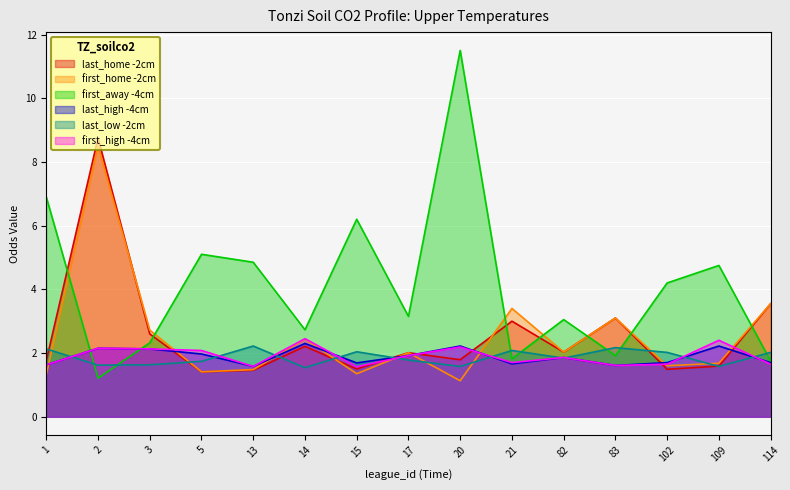

How many values in the first_away series exceed 3?

9